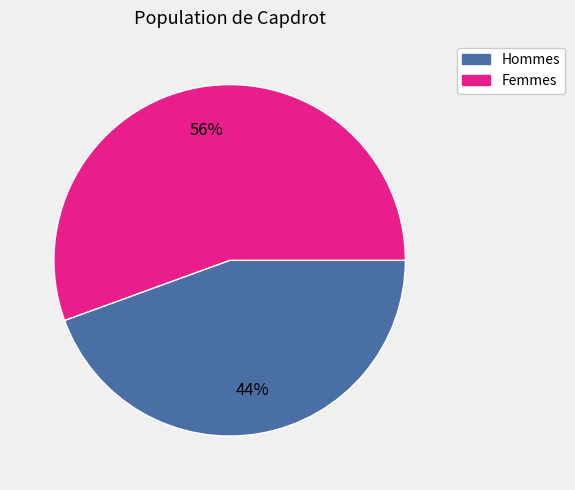

Does any single category account for the majority?

Yes